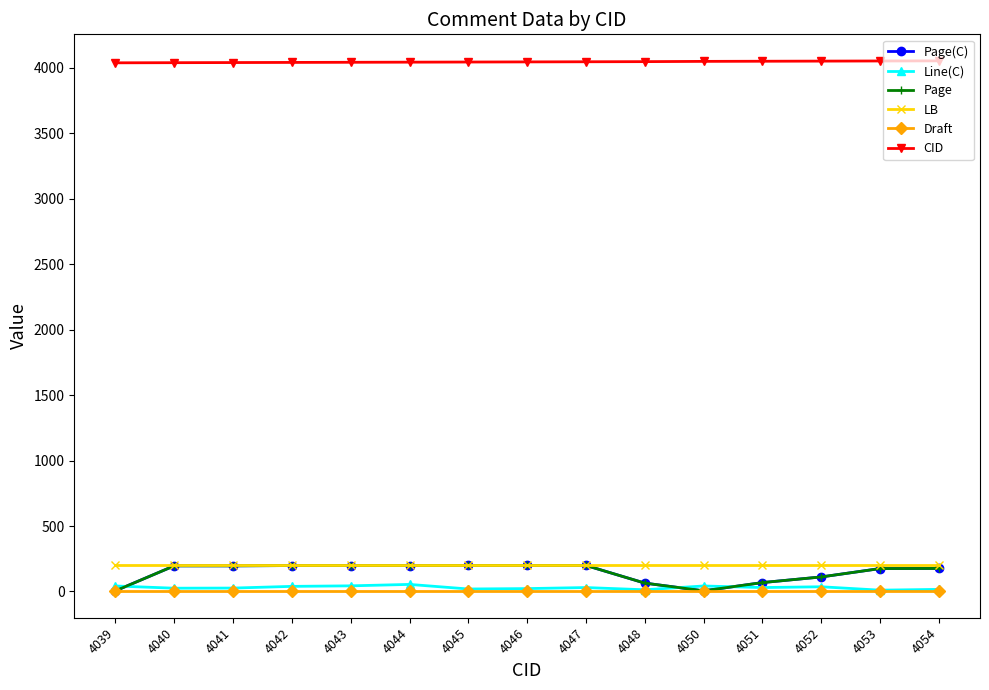

What is the minimum value for Line(C)?

10